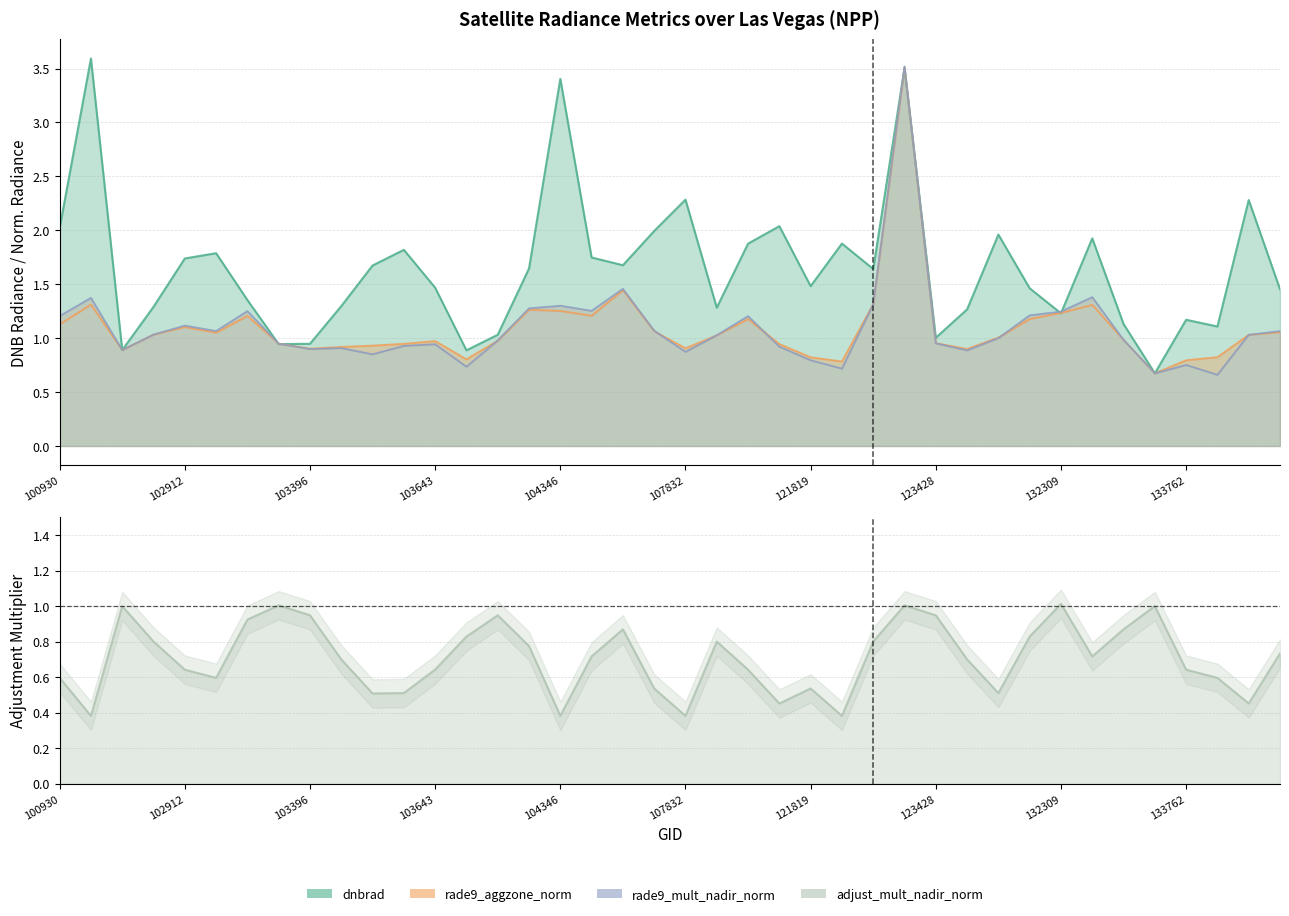

Does the chart display data point markers on the line(s)?

No